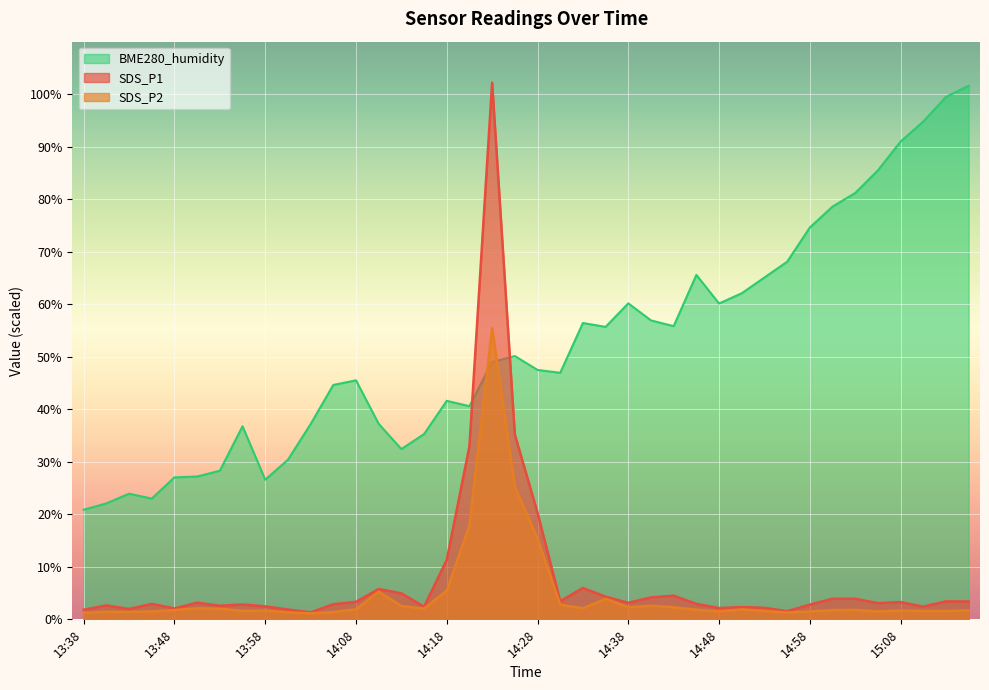

How many intersections are there between BME280_humidity and SDS_P1?

2